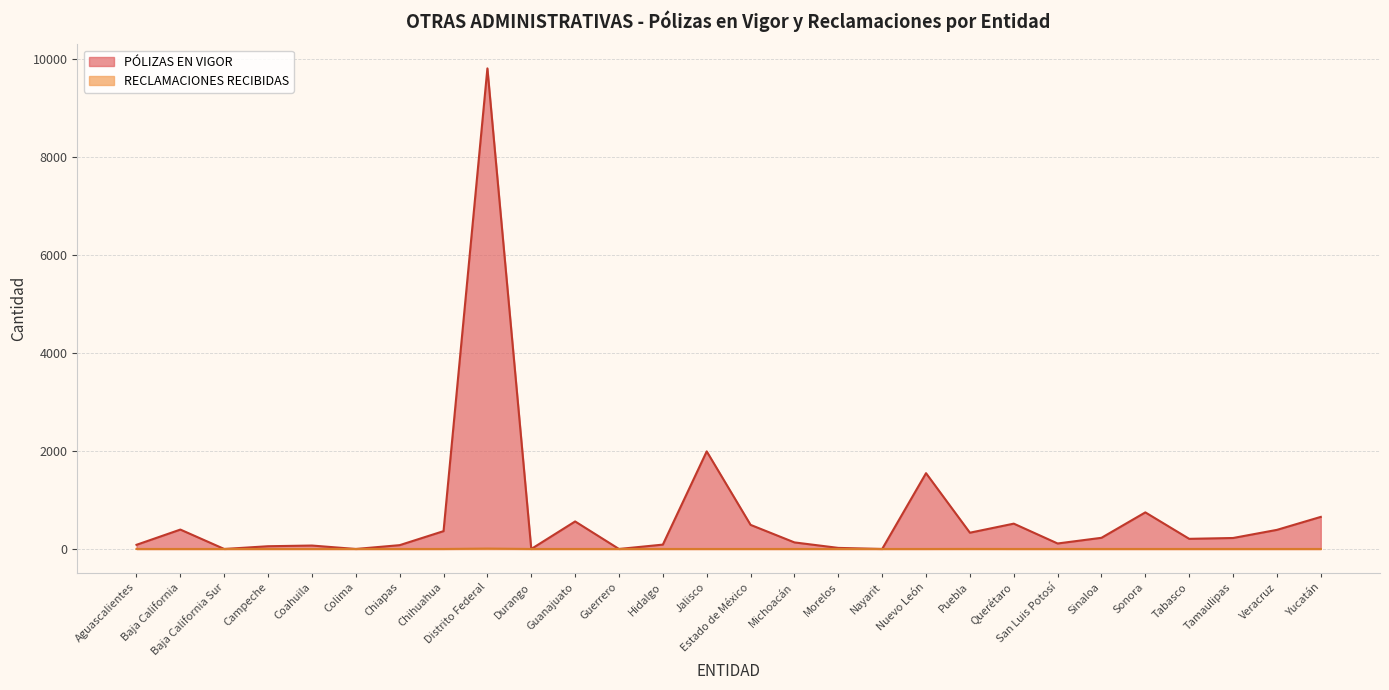

True or false: RECLAMACIONES RECIBIDAS and PÓLIZAS EN VIGOR cross at least once.

False